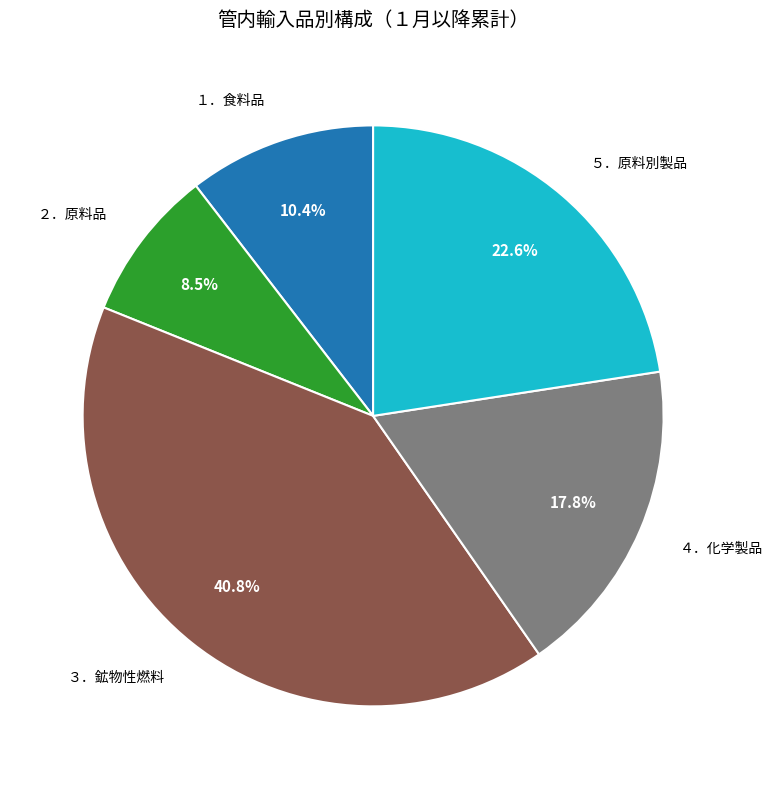

To the nearest percent, what is the average slice percentage?

20%